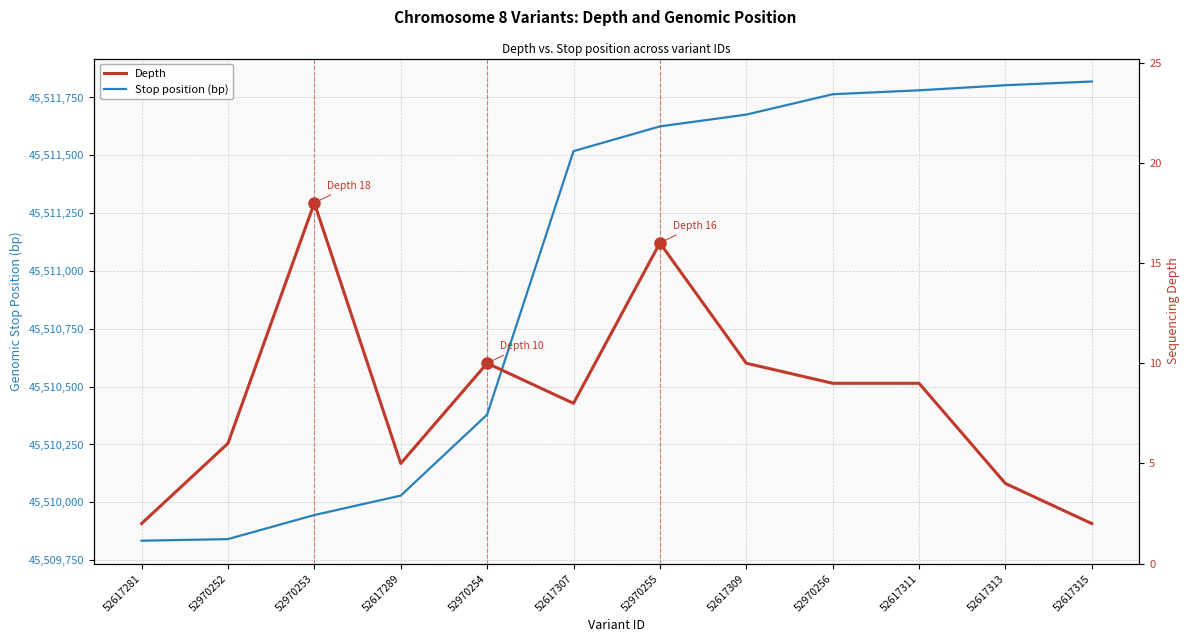

List the series in order of their overall mean, highest first.

Stop position (bp), Depth